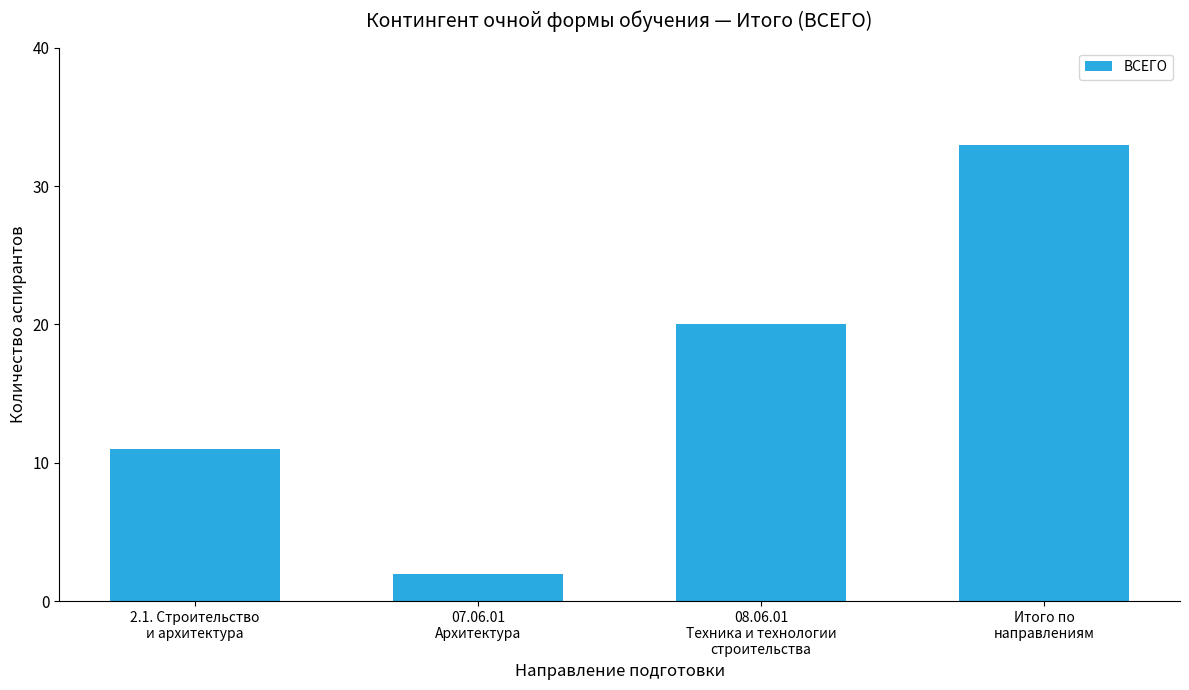

What is the difference between the second highest and second lowest values?

9